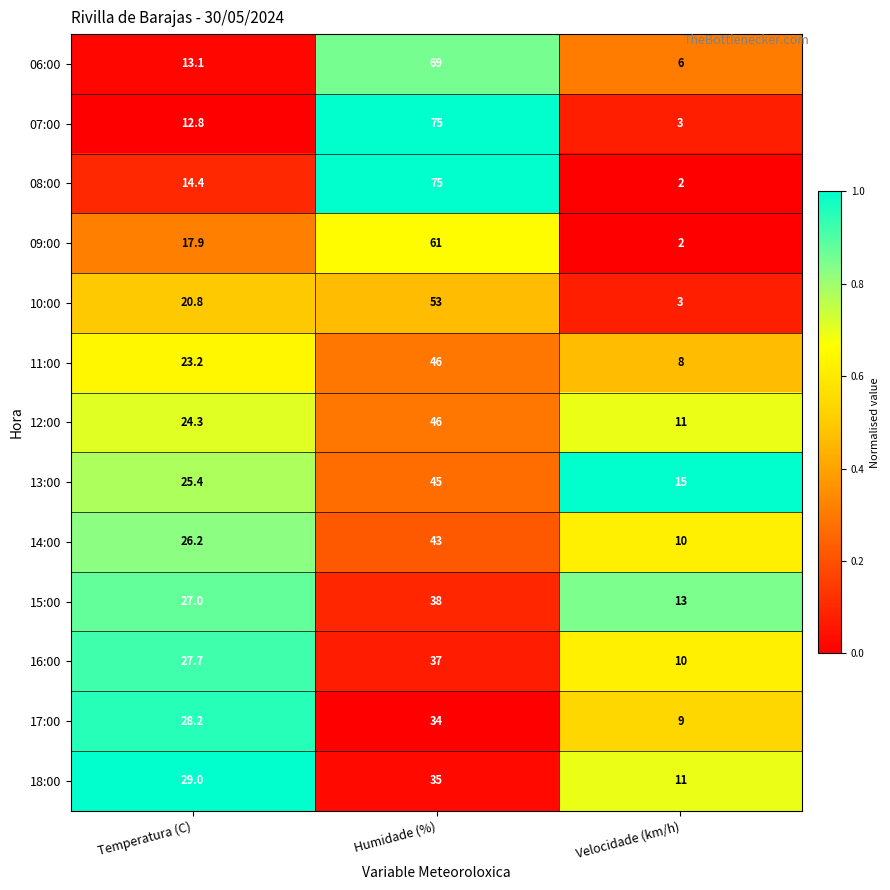

What is the average value of the 10:00 series?

25.6